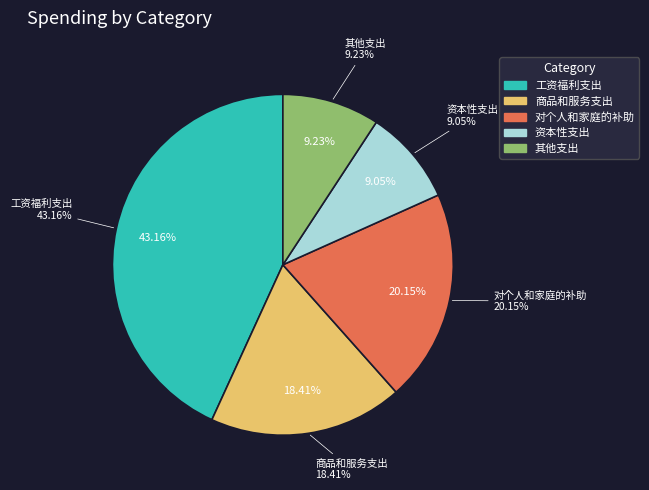

How many slices are in this pie chart?

5